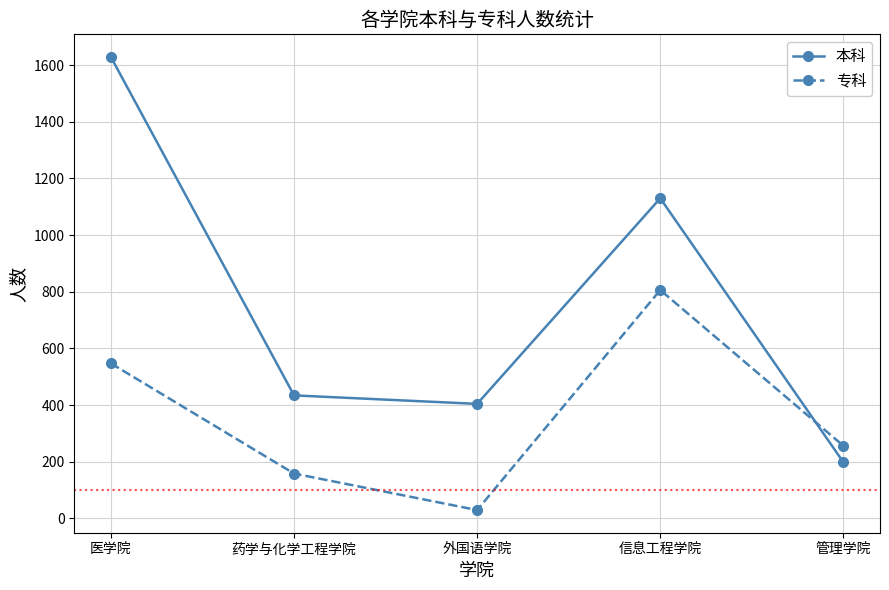

Reading left to right, extract all data points from this chart.

本科: 医学院=1629	药学与化学工程学院=434	外国语学院=404	信息工程学院=1130	管理学院=198
专科: 医学院=547	药学与化学工程学院=158	外国语学院=29	信息工程学院=806	管理学院=256